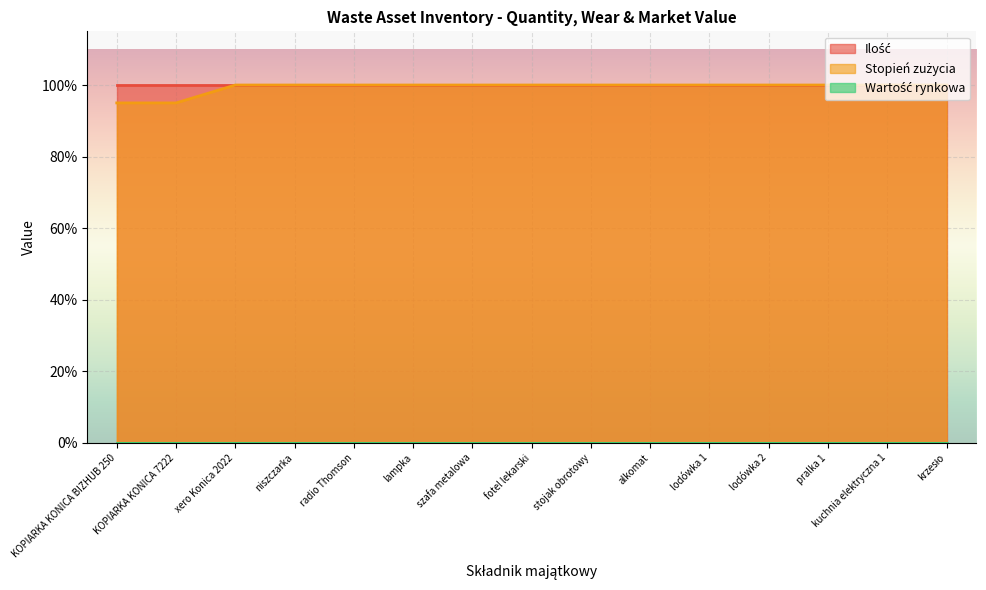

What is the greatest value displayed?

1.0